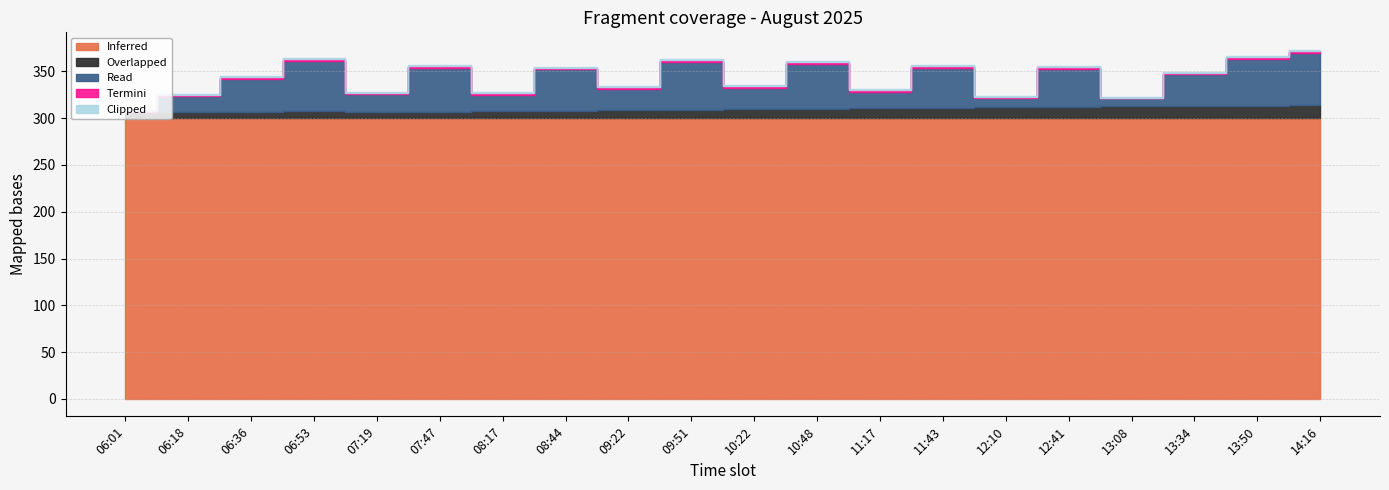

What is the difference between the maximum and minimum values in the Clipped series?

1